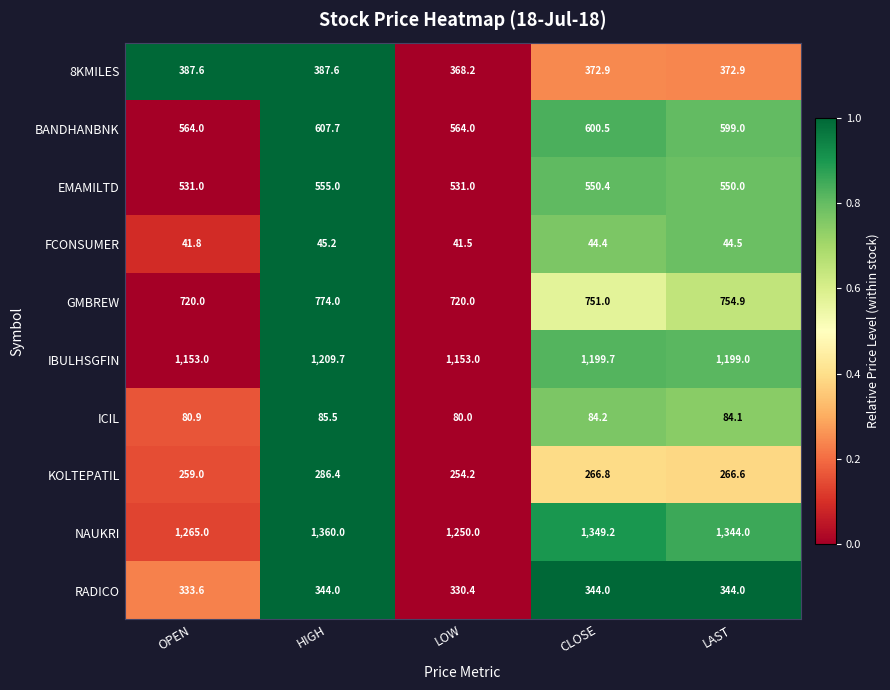

What is the difference between the maximum and minimum values in the 8KMILES series?

19.4